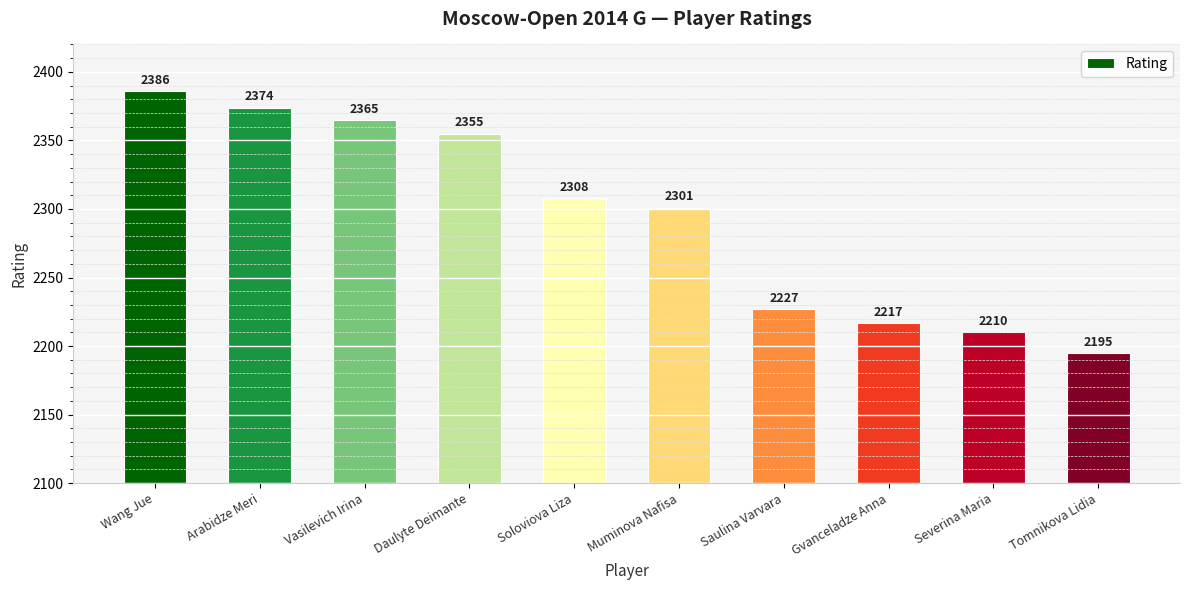

Are the bars horizontal?

No